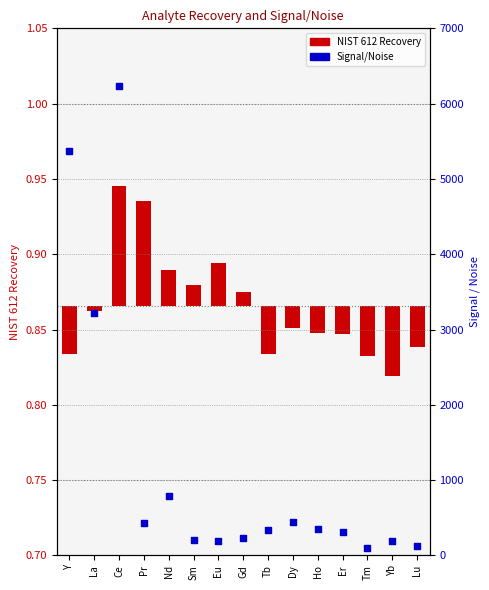

What are all the series names shown in the legend?

NIST 612 Recovery, Signal/Noise